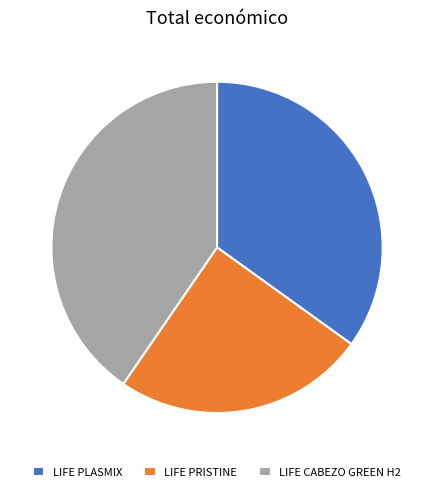

Count the number of slices in the pie.

3